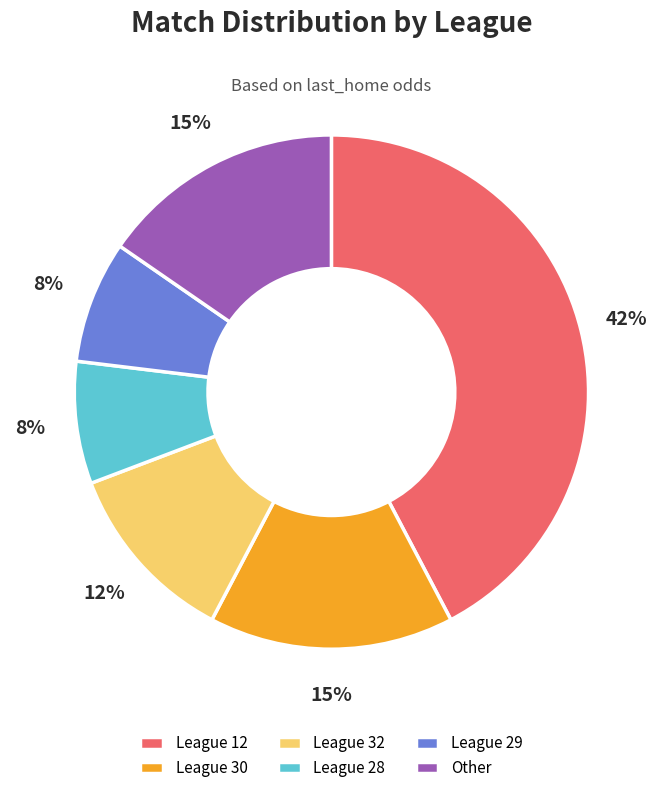

Is it true that League 12 is 50% of the pie?

False